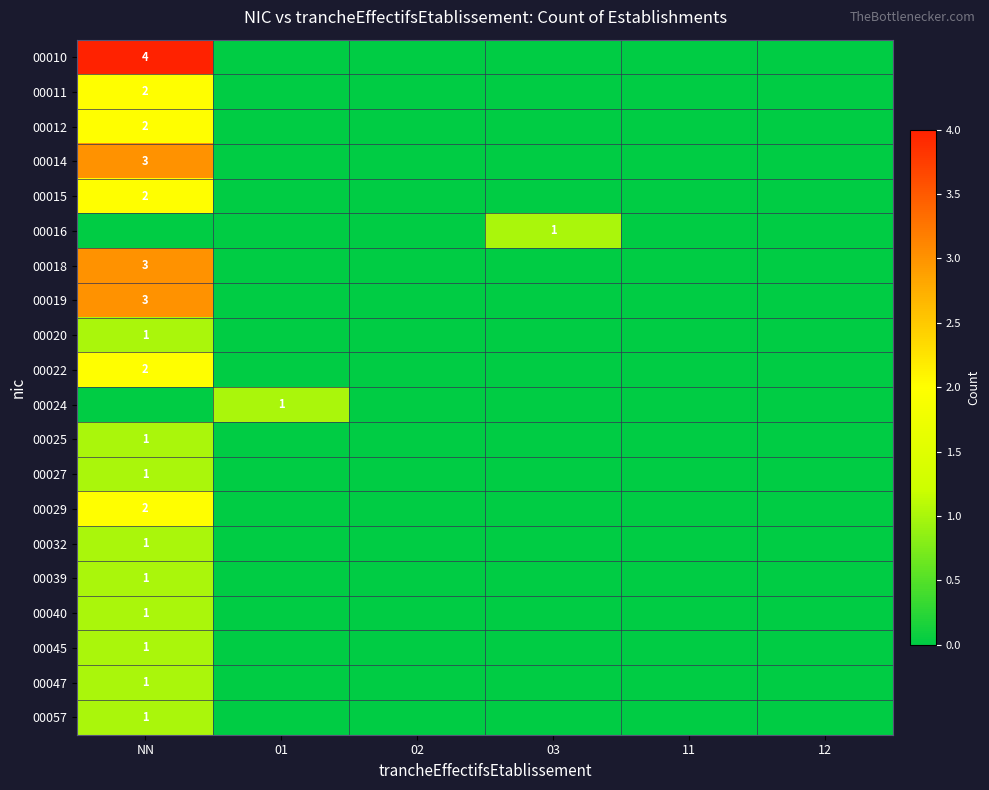

At which category does the chart reach its peak across all series?

NN